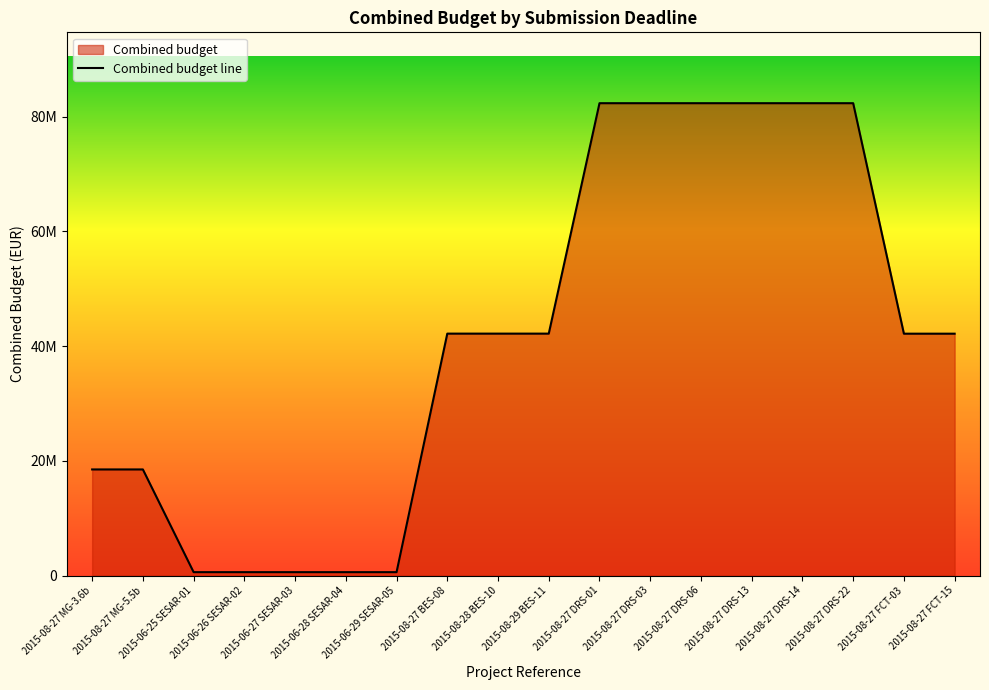

List the labels in order of value, largest first.

2015-08-27 DRS-01, 2015-08-27 DRS-03, 2015-08-27 DRS-06, 2015-08-27 DRS-13, 2015-08-27 DRS-14, 2015-08-27 DRS-22, 2015-08-27 BES-08, 2015-08-28 BES-10, 2015-08-29 BES-11, 2015-08-27 FCT-03, 2015-08-27 FCT-15, 2015-08-27 MG-3.6b, 2015-08-27 MG-5.5b, 2015-06-25 SESAR-01, 2015-06-26 SESAR-02, 2015-06-27 SESAR-03, 2015-06-28 SESAR-04, 2015-06-29 SESAR-05